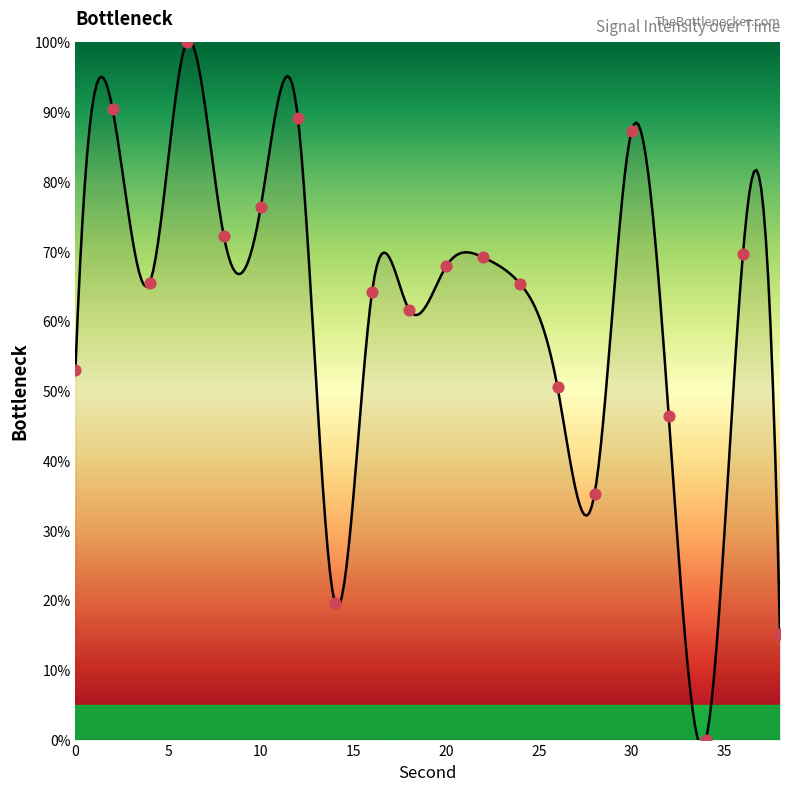

Which has a higher value, 22 or 38?

22